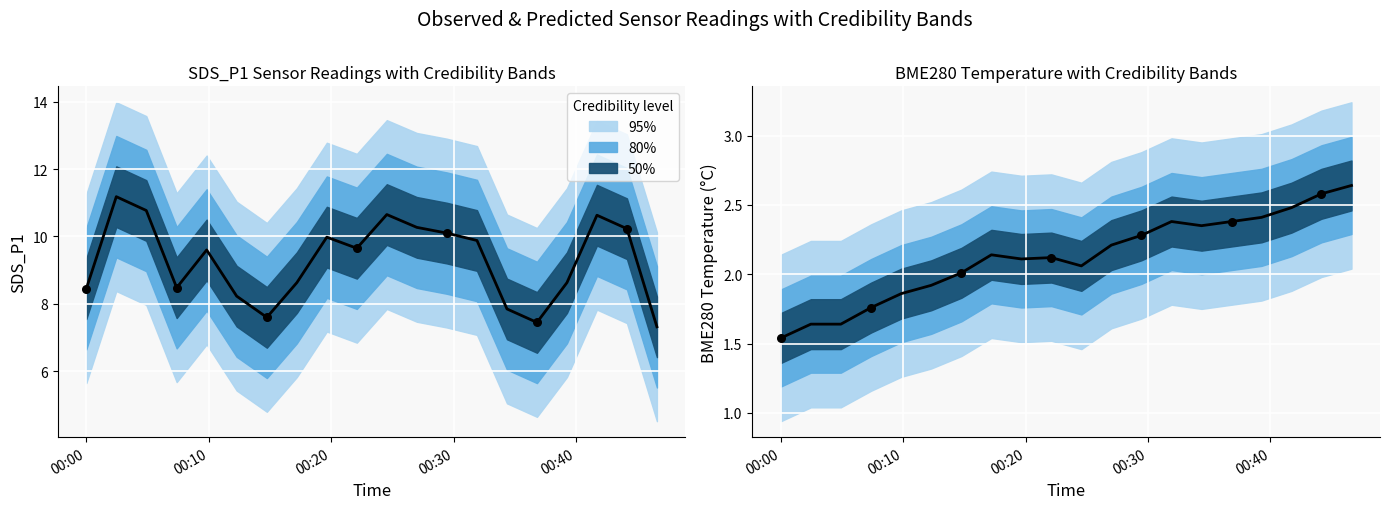

Which series has the largest total across all categories?

SDS_P1